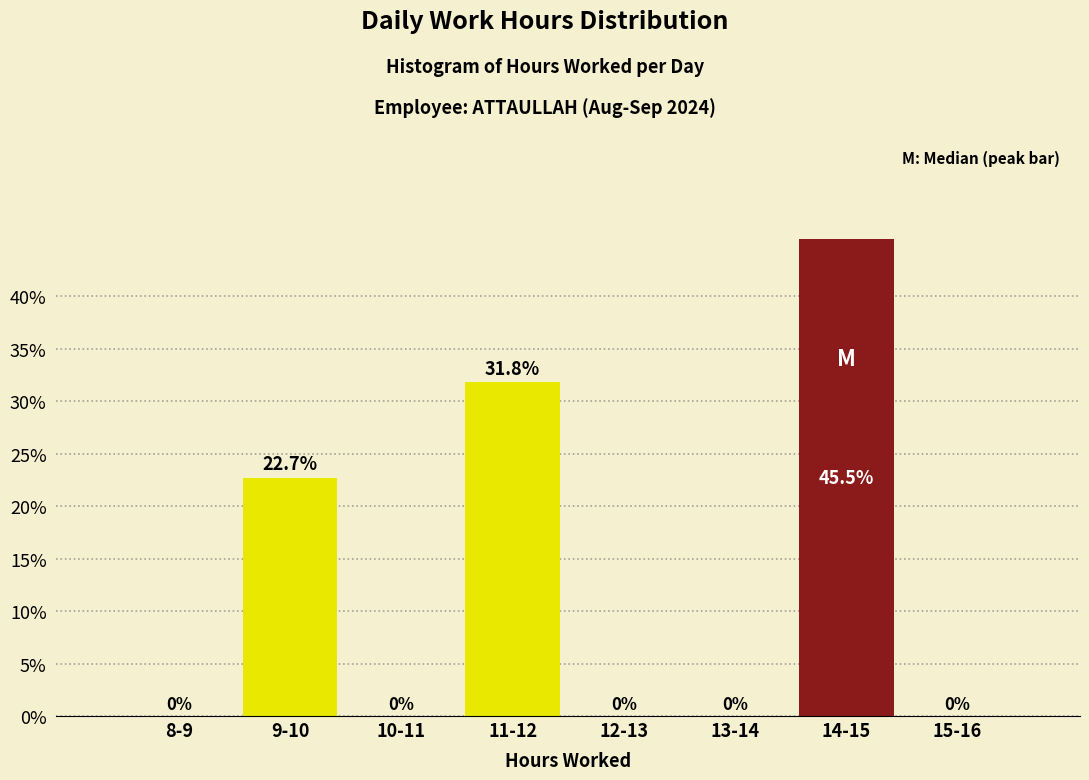

Reading left to right, what are all the values shown in this chart?

8-9=0.0	9-10=22.7	10-11=0.0	11-12=31.8	12-13=0.0	13-14=0.0	14-15=45.5	15-16=0.0